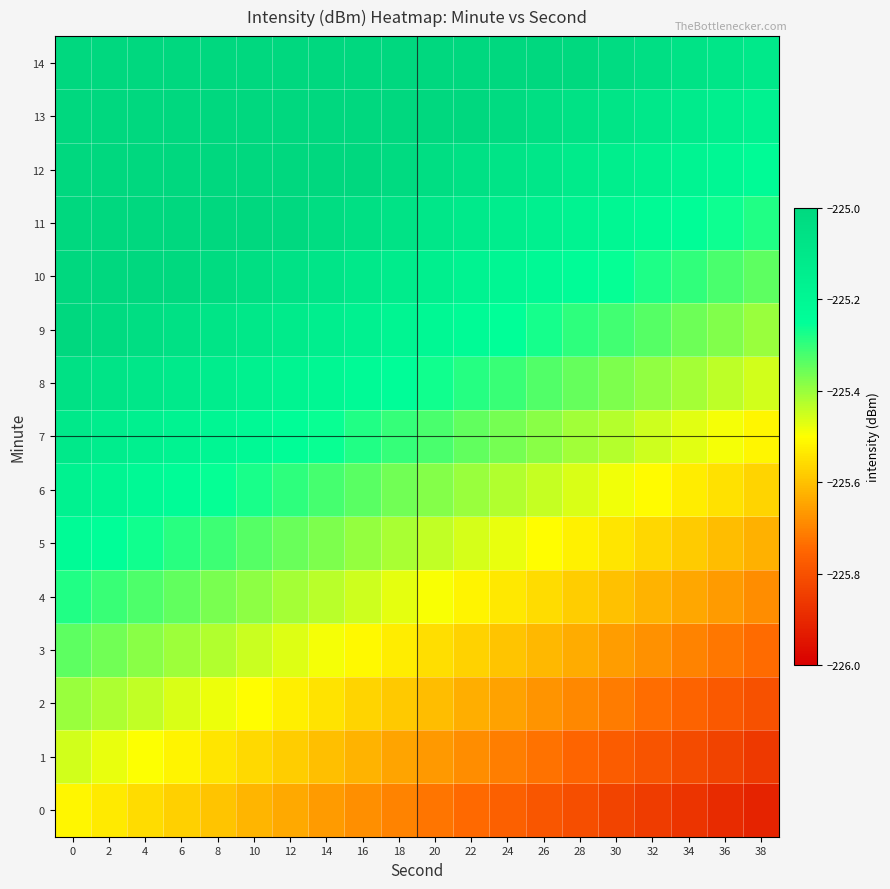

Count the number of data series in this chart.

15